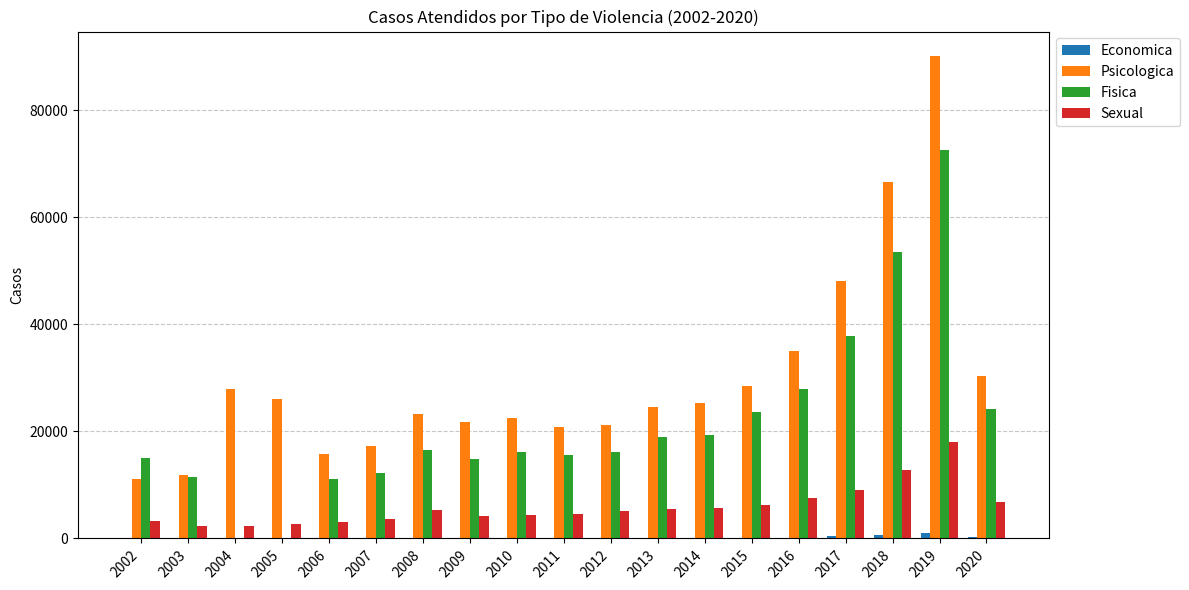

What is the total value across all series at 2010?

43159